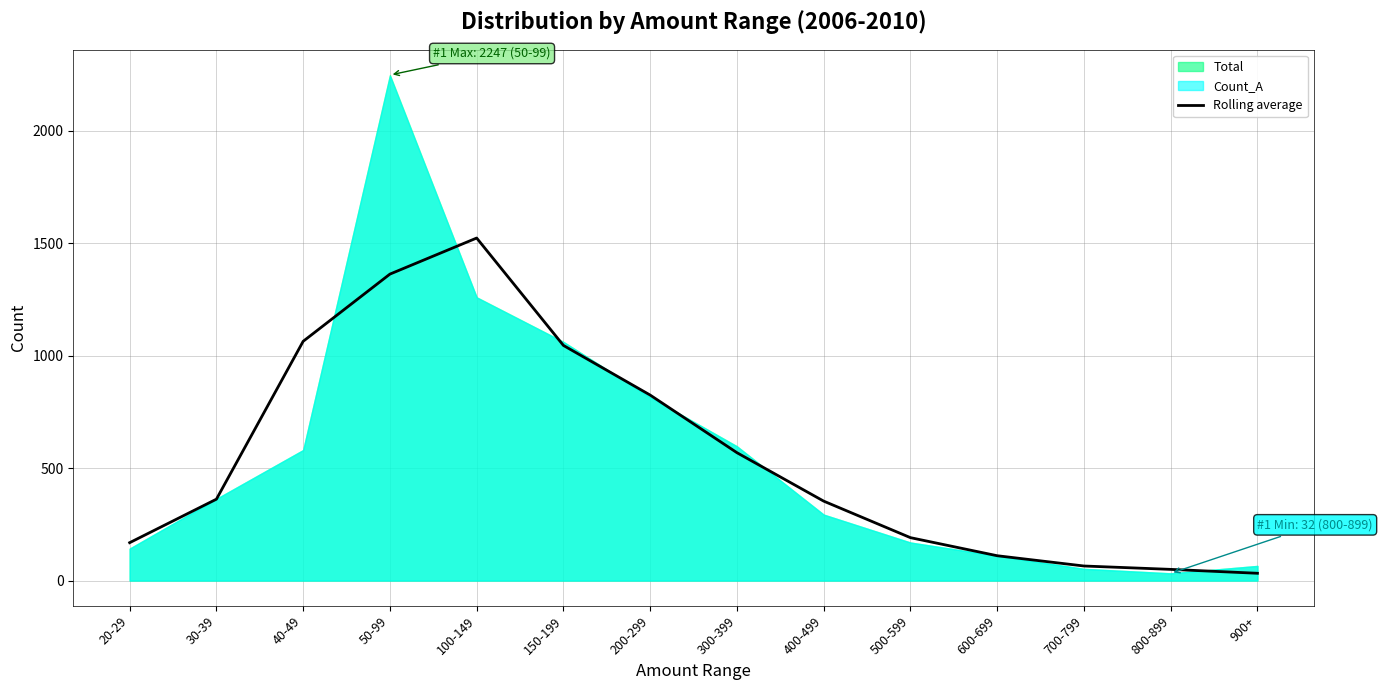

What is the value of the 12th point from the left?

64.7